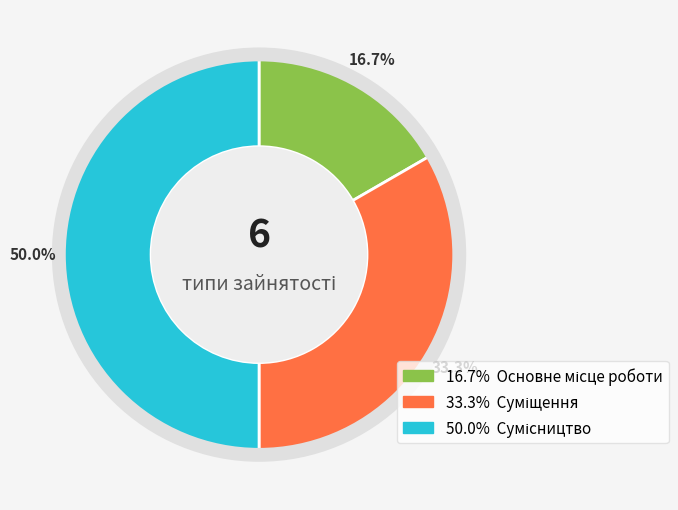

What is the largest slice in the pie chart?

Сумісництво